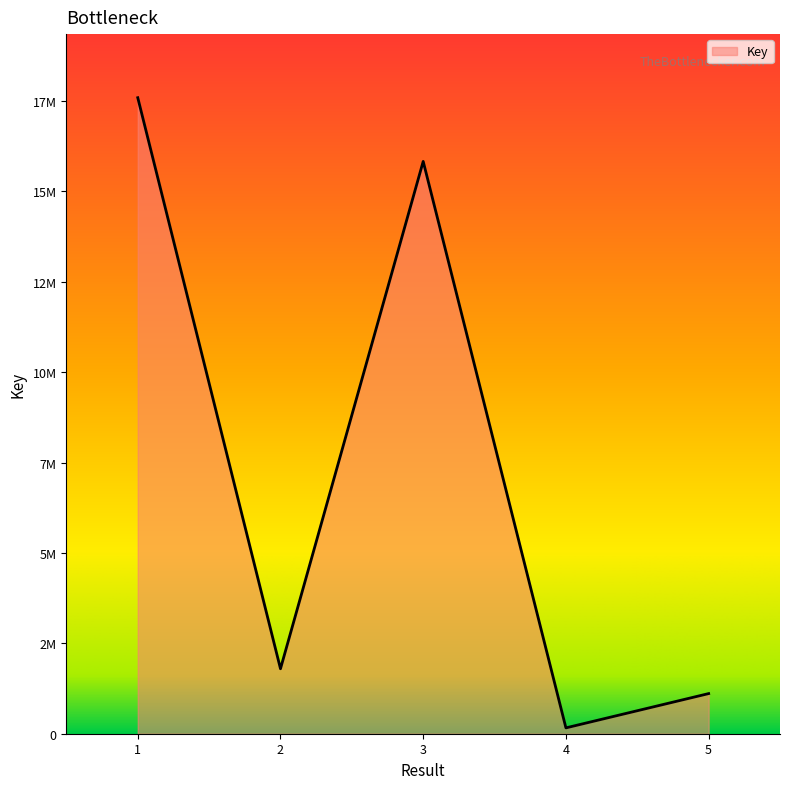

Does the chart have visible grid lines?

No